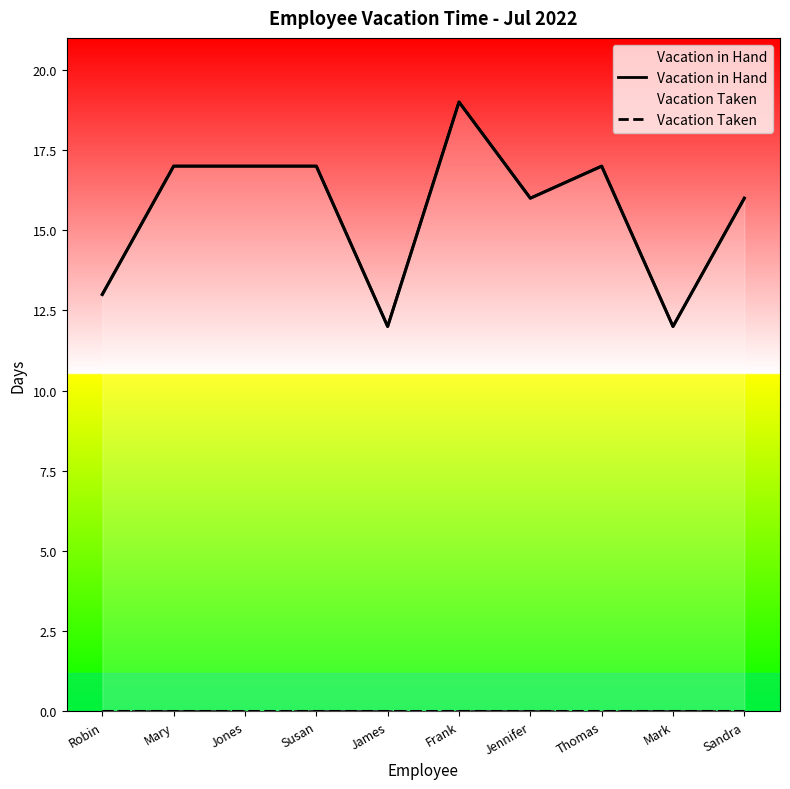

True or false: Vacation Taken and Vacation in Hand intersect in this chart.

False